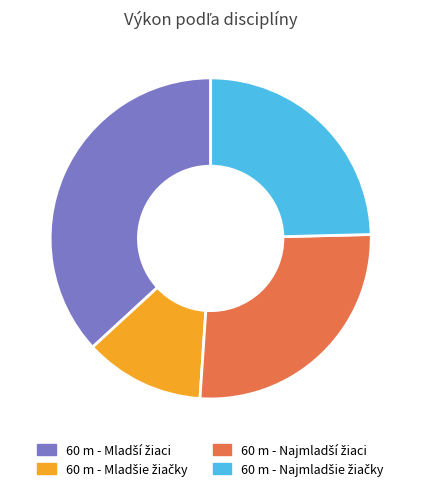

Is there a majority slice in this chart?

No